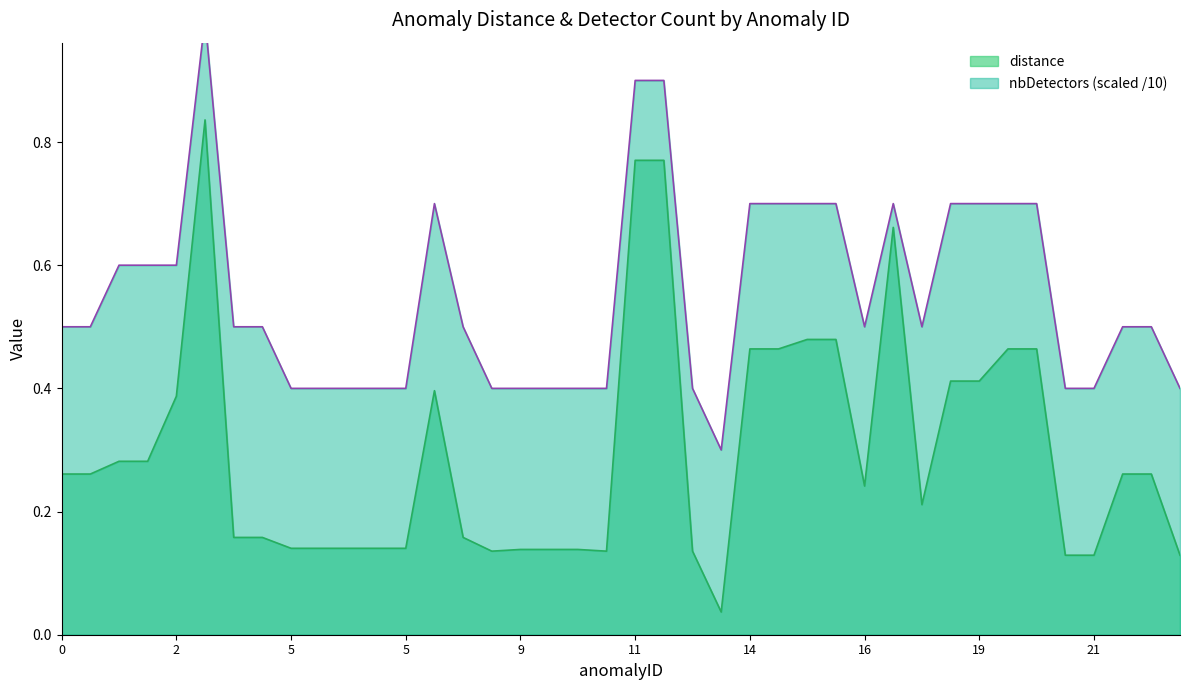

At which category does the chart reach its minimum across all series?

13